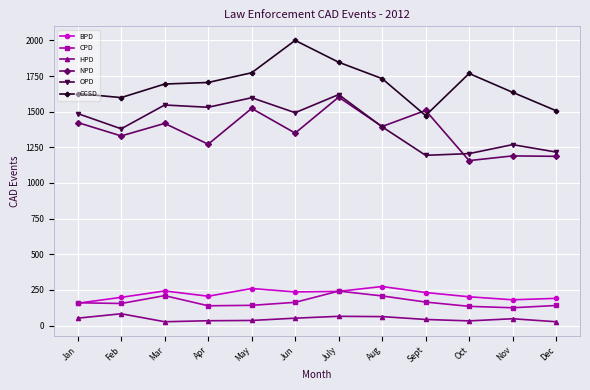

At how many categories does at least one series exceed 262?

12